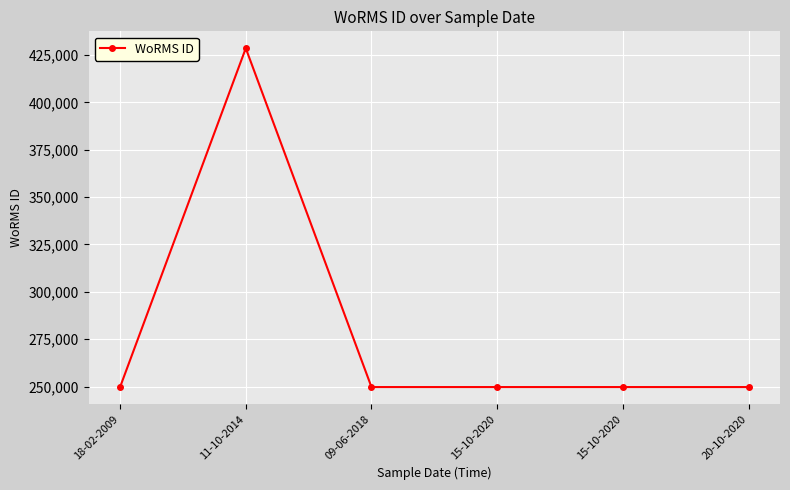

Reading left to right, what are all the values shown in this chart?

249725	428524	249725	249725	249725	249725